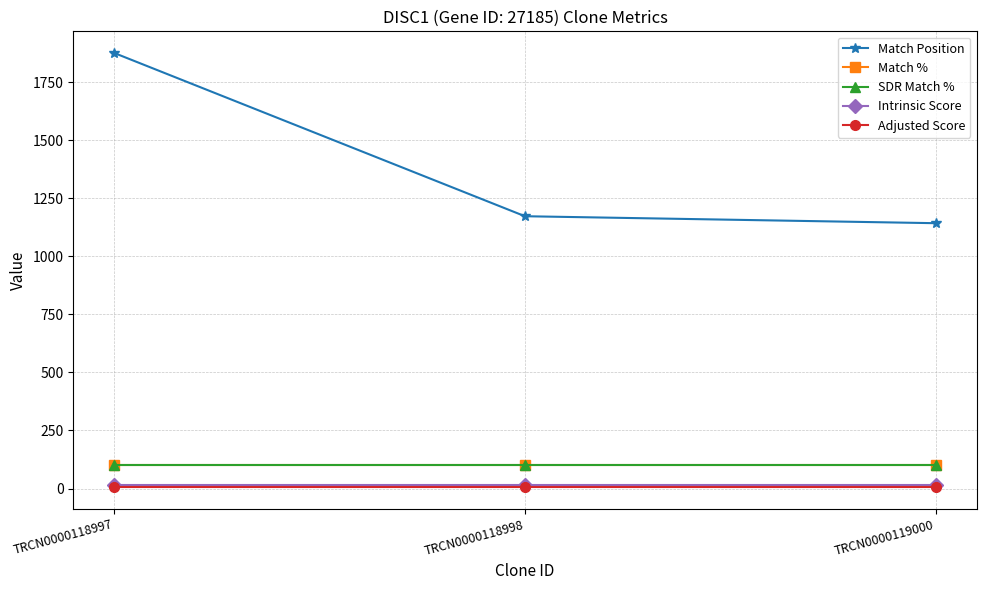

What is the total value across all series at TRCN0000118997?

2095.8